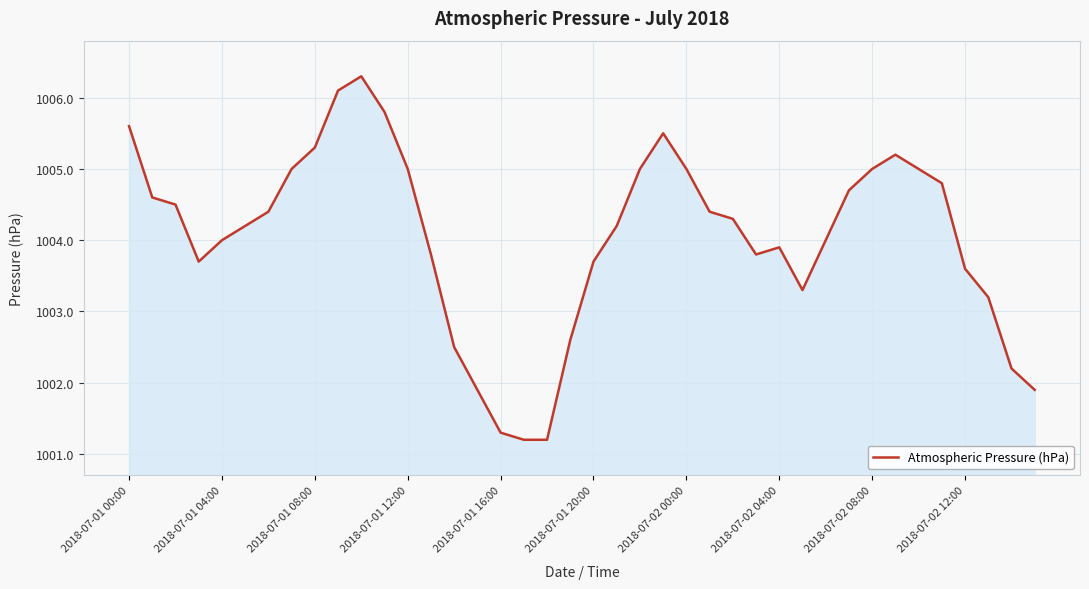

What is the smallest value displayed?

1001.2